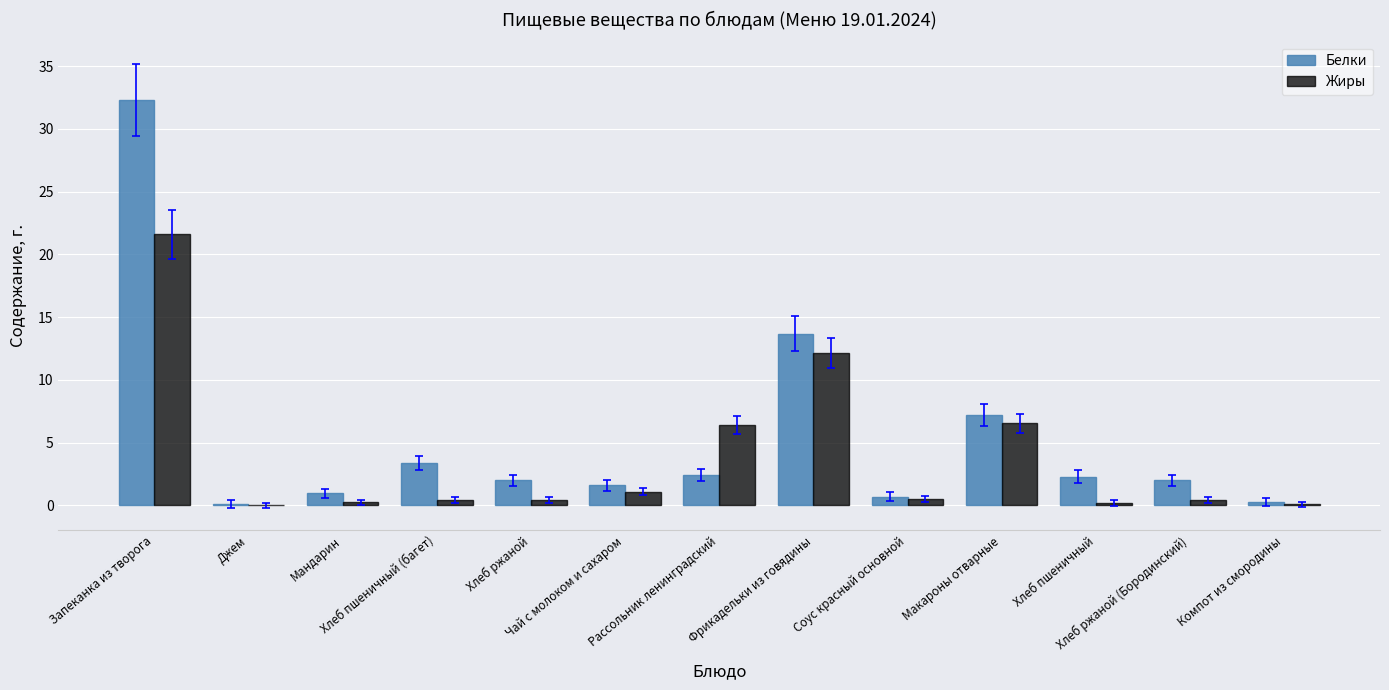

What is the sum of all Белки values?

69.0